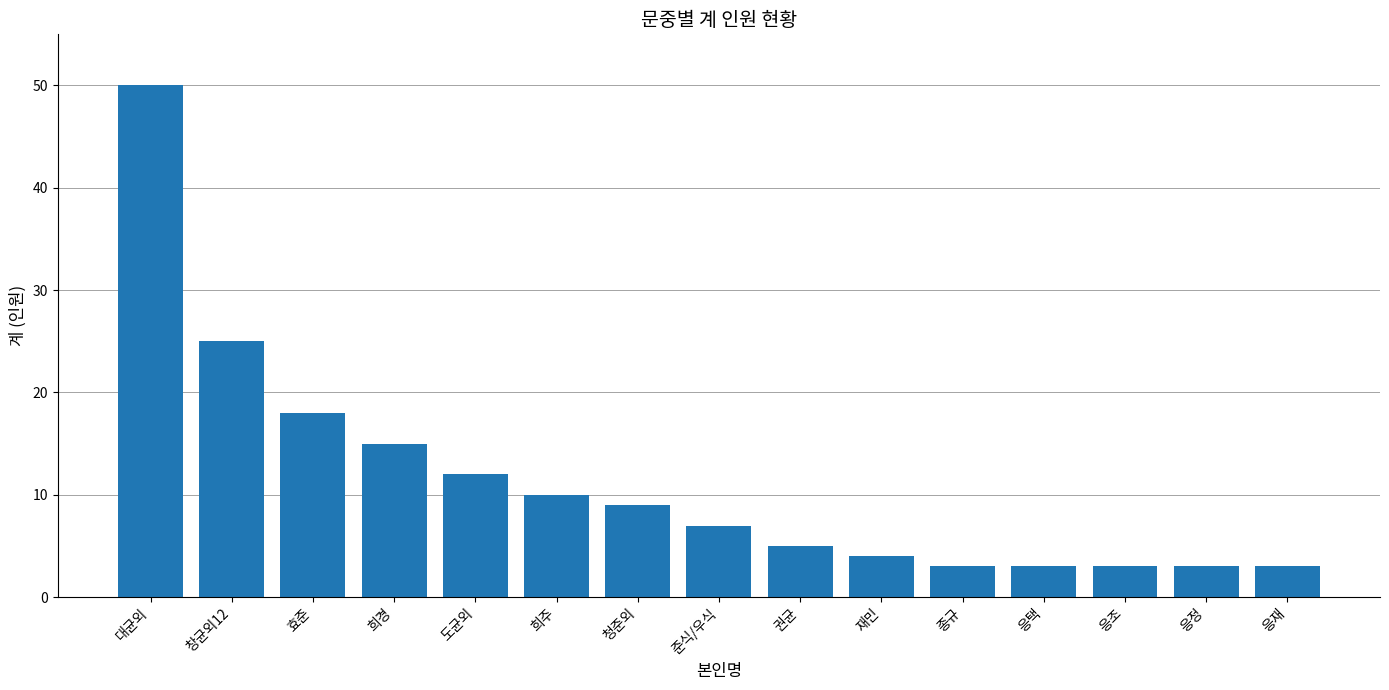

What is the change in value from 재민 to 종규?

-1